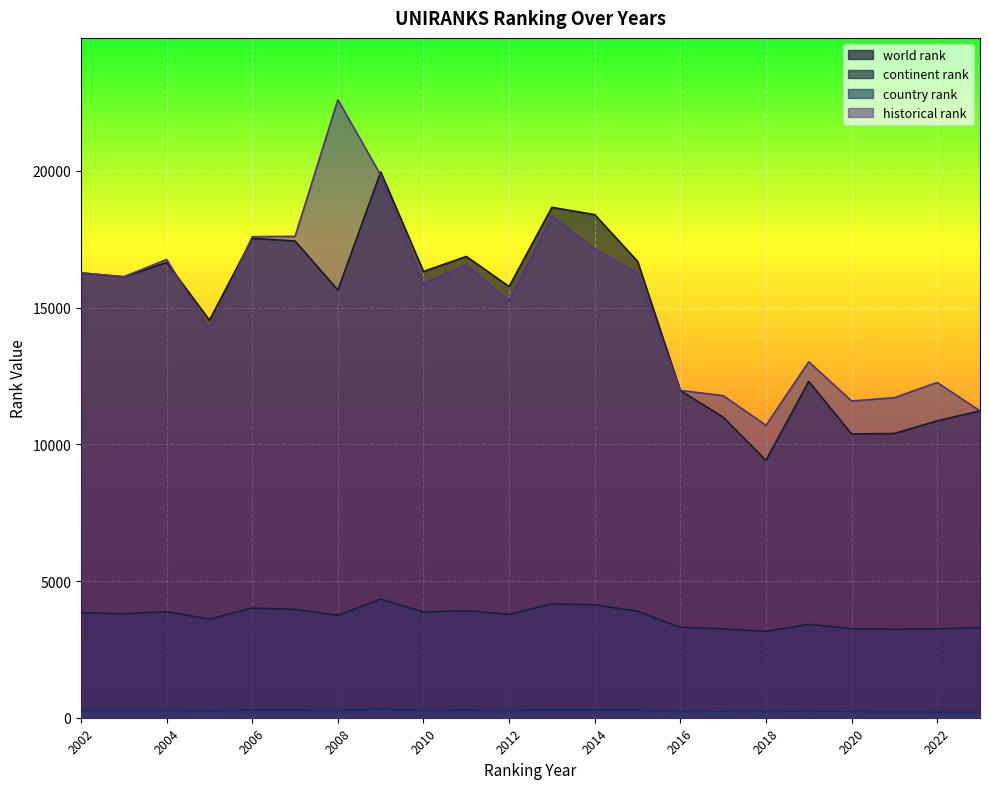

Rank the series at 2004 from lowest to highest value.

country rank, continent rank, world rank, historical rank